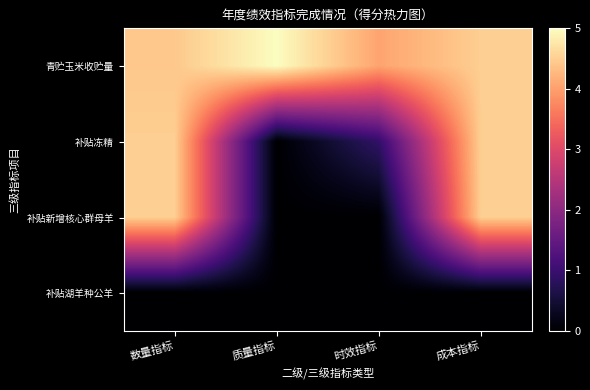

Rank the series by their maximum value, from lowest to highest.

补贴湖羊种公羊, 补贴冻精, 补贴新增核心群母羊, 青贮玉米收贮量